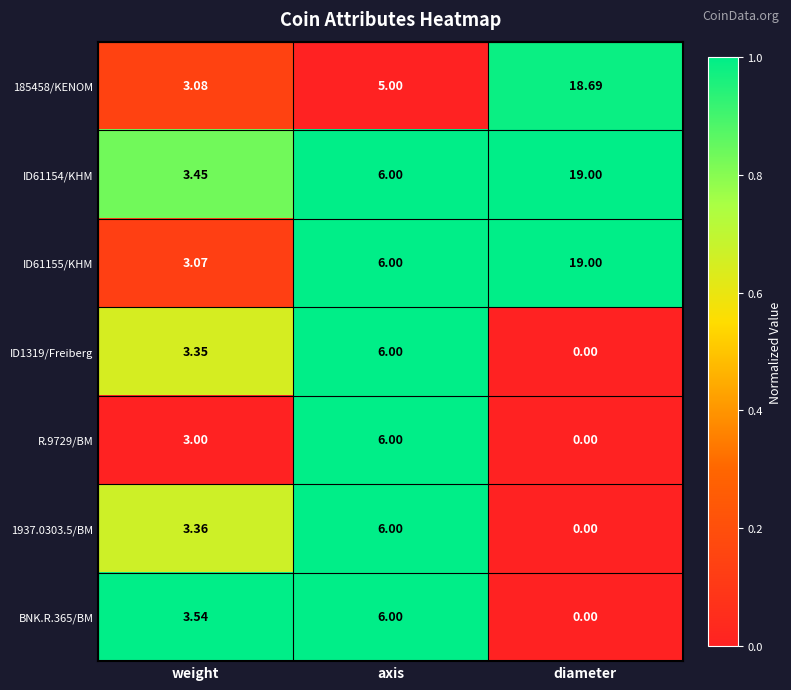

Is the value of ID61154/KHM at diameter greater than the value of R.9729/BM at weight?

Yes